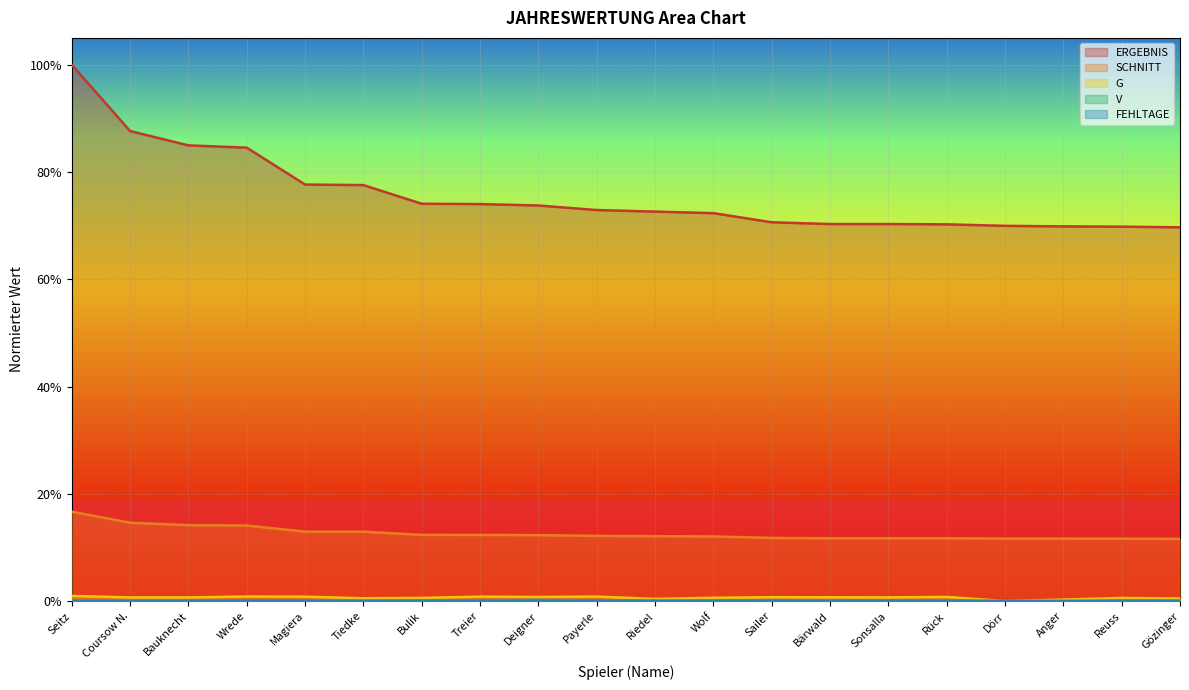

Which series has the largest total across all categories?

ERGEBNIS